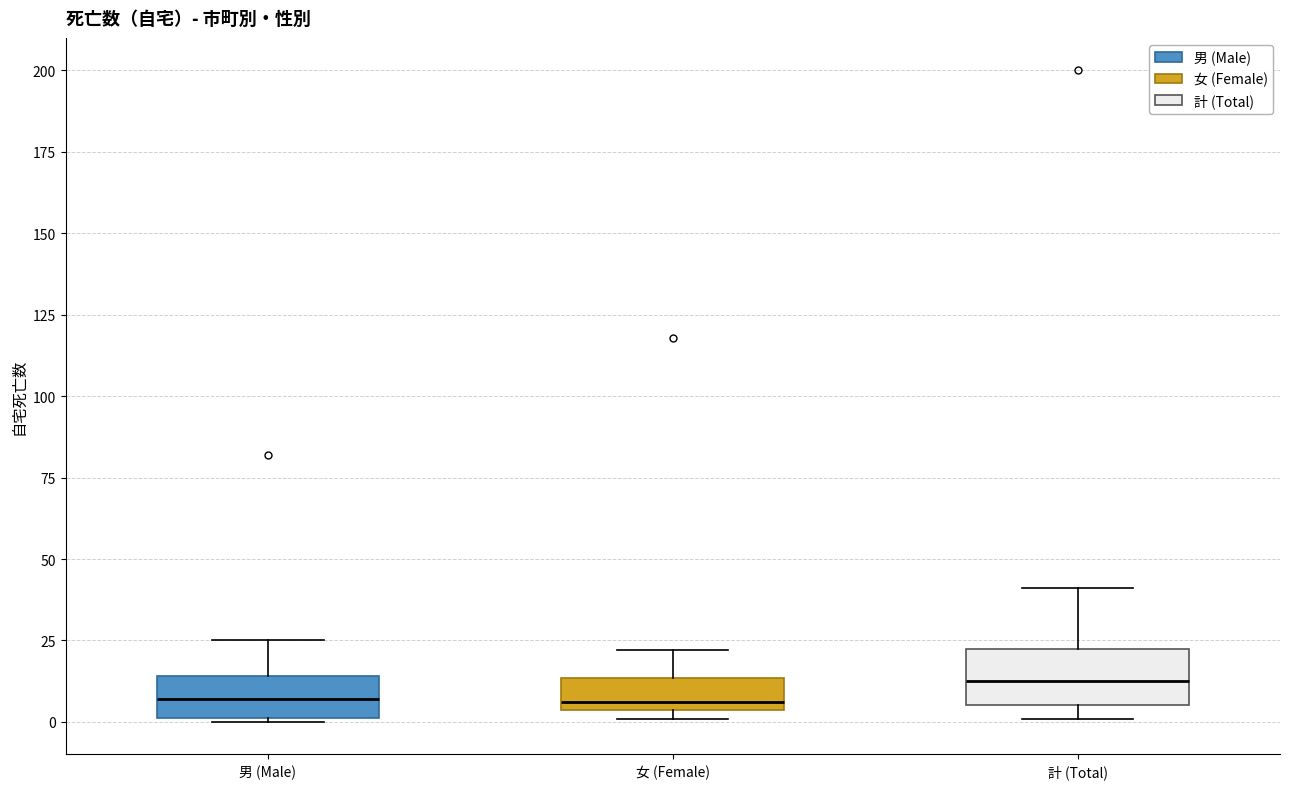

Reading left to right, transcribe this box plot: for each box, give where its median line is, the range the box spans, and where its two whiskers end, as read against the y-axis. The values are not printed on the chart, so give them approximately, as read against the axis.

男 (Male): median 5, box 0 to 15, whiskers 0 to 25
女 (Female): median 5 (just above the box's lower edge), box 5 to 15, whiskers 0 to 20
計 (Total): median 15, box 5 to 25, whiskers 0 to 40